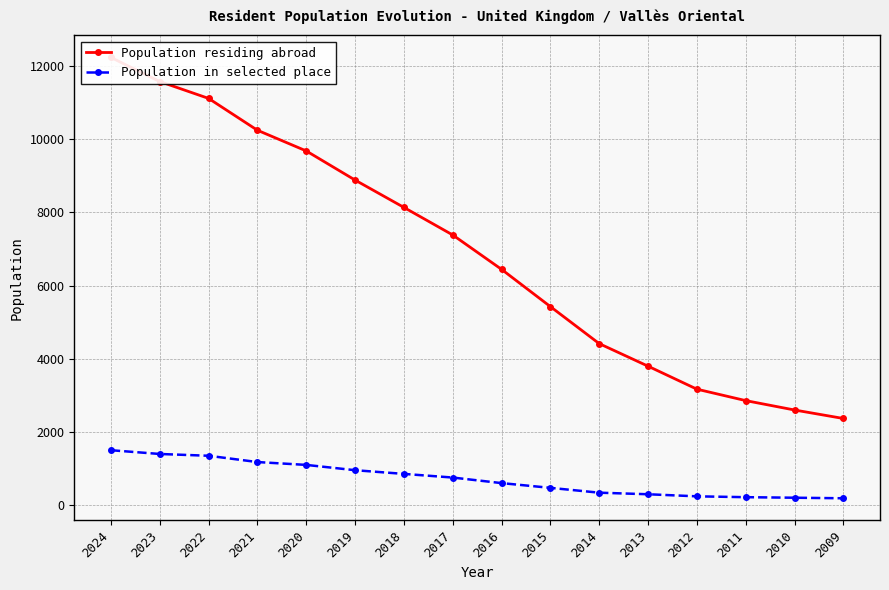

What is the average value of the Population in selected place series?

720